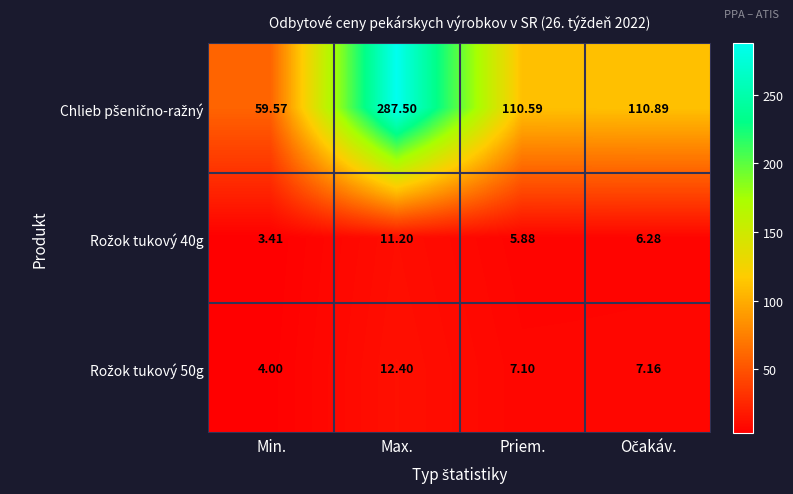

Which category has the lowest value across all series?

Min.